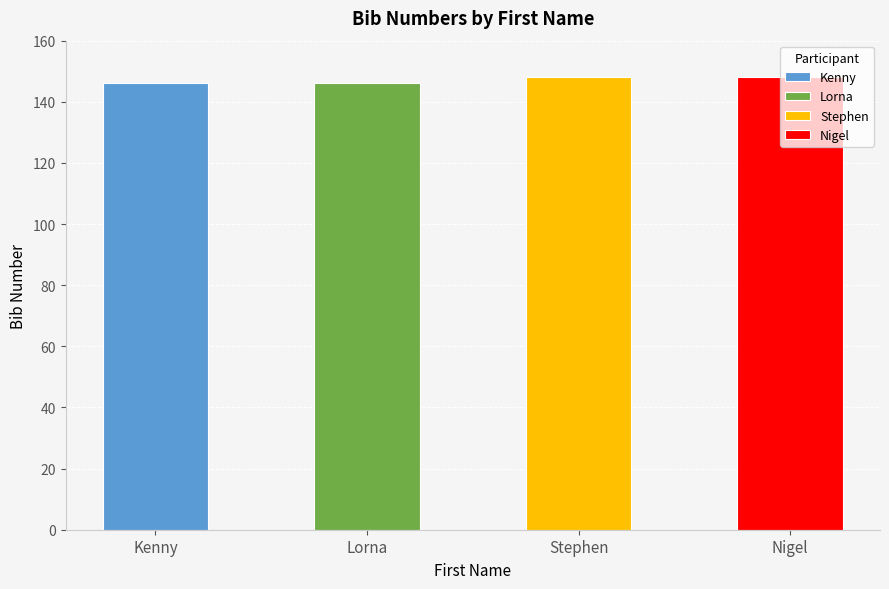

Between Kenny and Lorna, which is larger?

Kenny